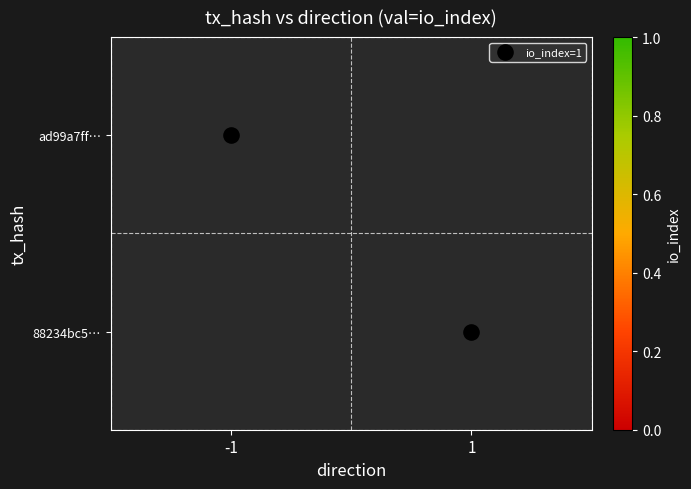

How many positive values does the ad99a7ff… series have?

1